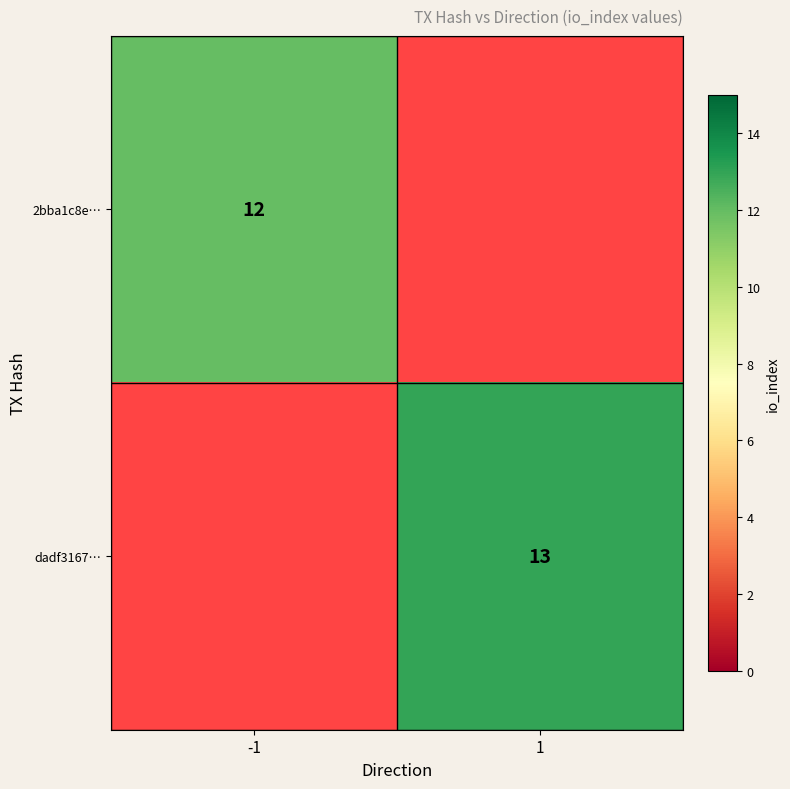

Which category has the highest value across all series?

1